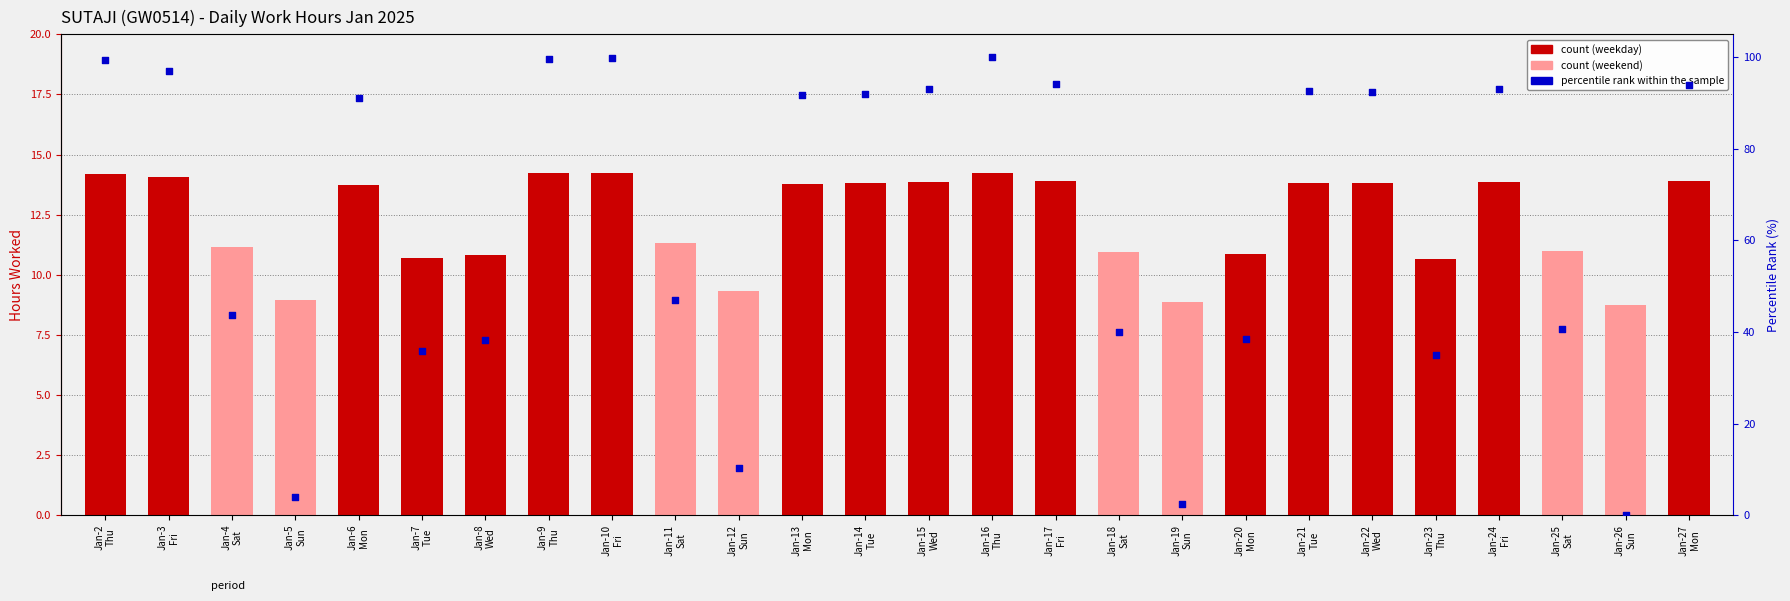

Which series has the largest Y range (max minus min)?

percentile rank within the sample